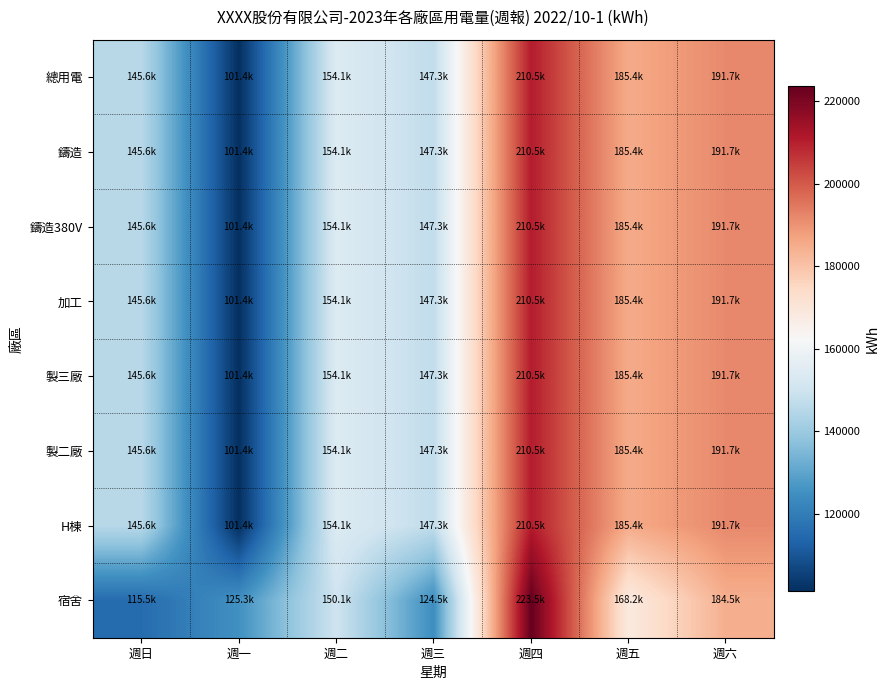

What is the difference between the highest and lowest values at 週二?

4089.0